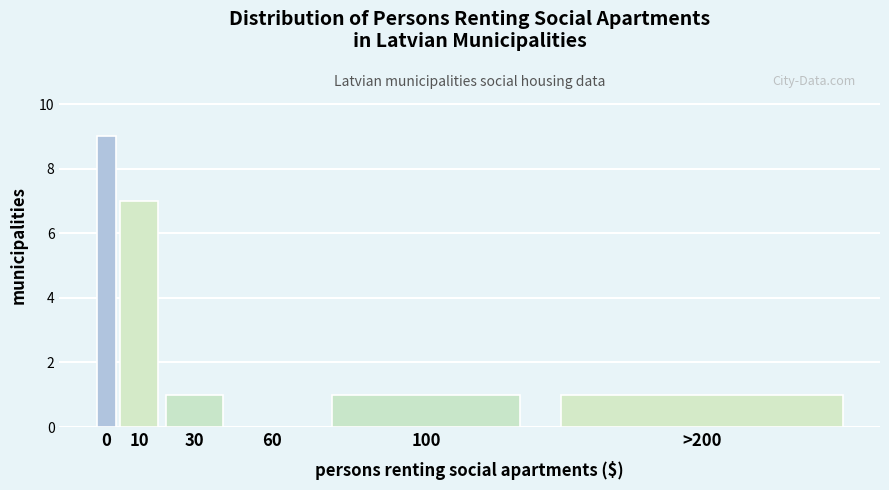

Reading right to left, transcribe all the data shown in this chart.

>200=1	100=1	60=0	30=1	10=7	0=9